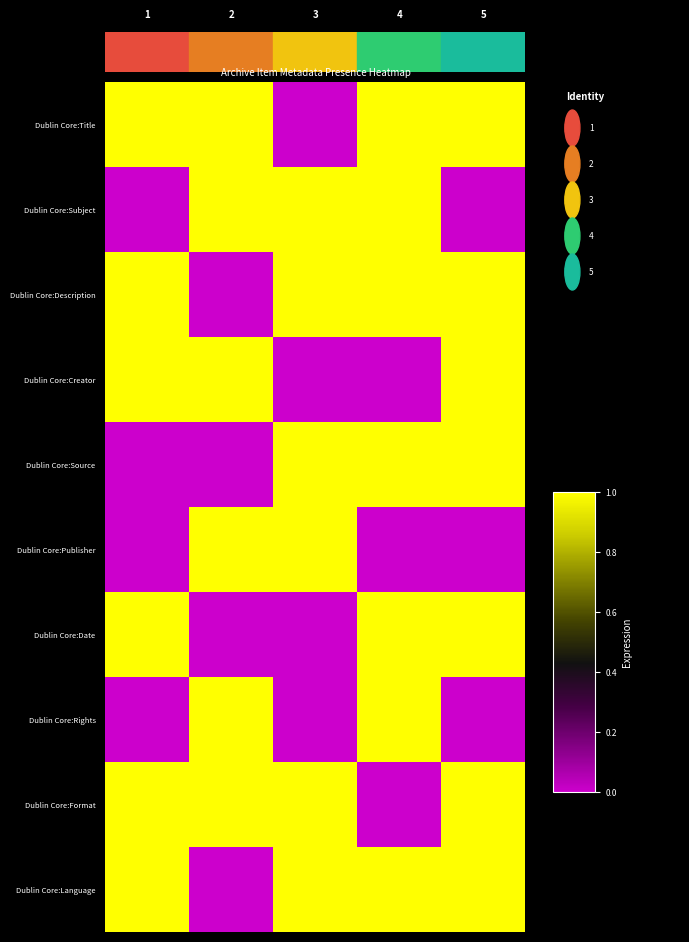

List the series in order of their peak value, lowest first.

Dublin Core:Title, Dublin Core:Subject, Dublin Core:Description, Dublin Core:Creator, Dublin Core:Source, Dublin Core:Publisher, Dublin Core:Date, Dublin Core:Rights, Dublin Core:Format, Dublin Core:Language